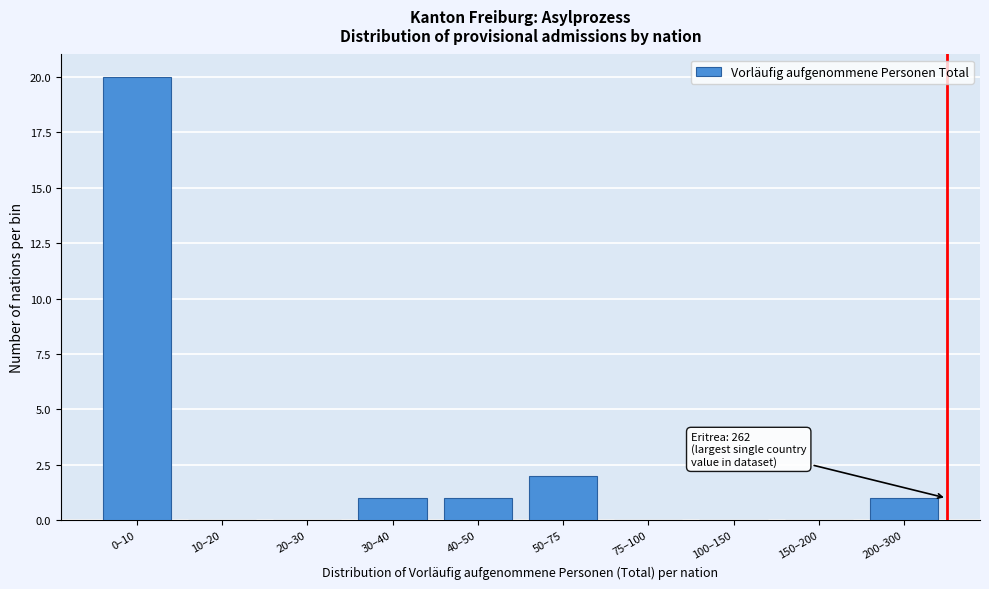

Reading right to left, transcribe all the data shown in this chart.

200–300=1	150–200=0	100–150=0	75–100=0	50–75=2	40–50=1	30–40=1	20–30=0	10–20=0	0–10=20